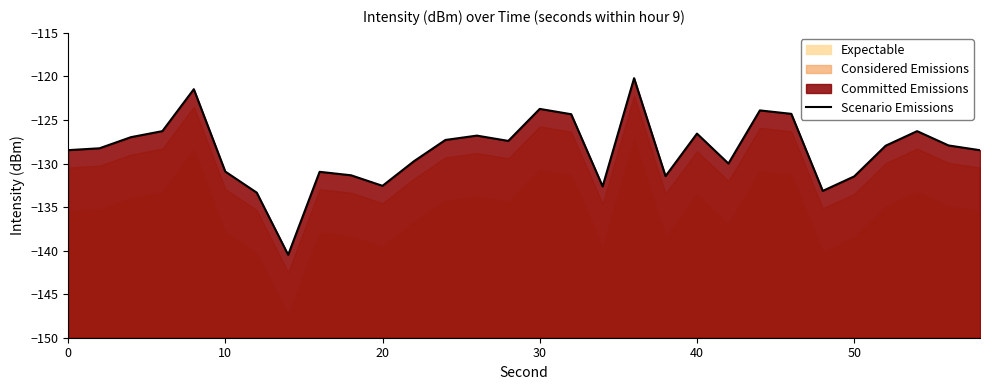

What is the average value?

-128.5